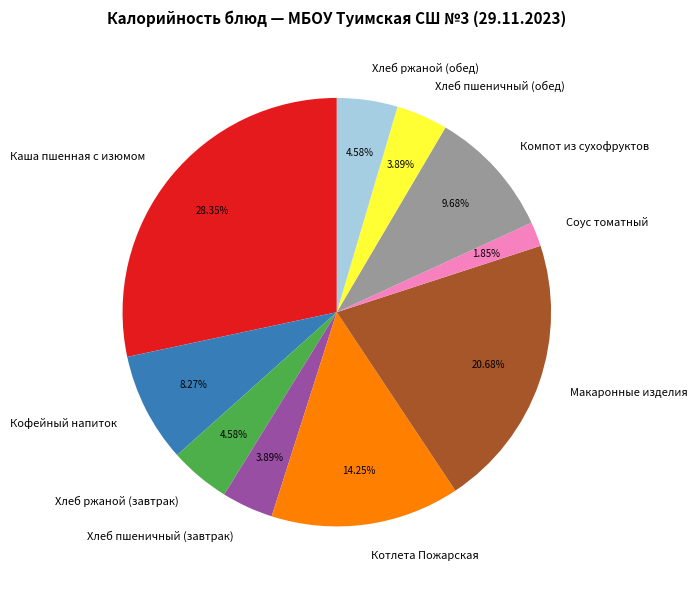

How much of the chart is everything except Макаронные изделия?

79.3%